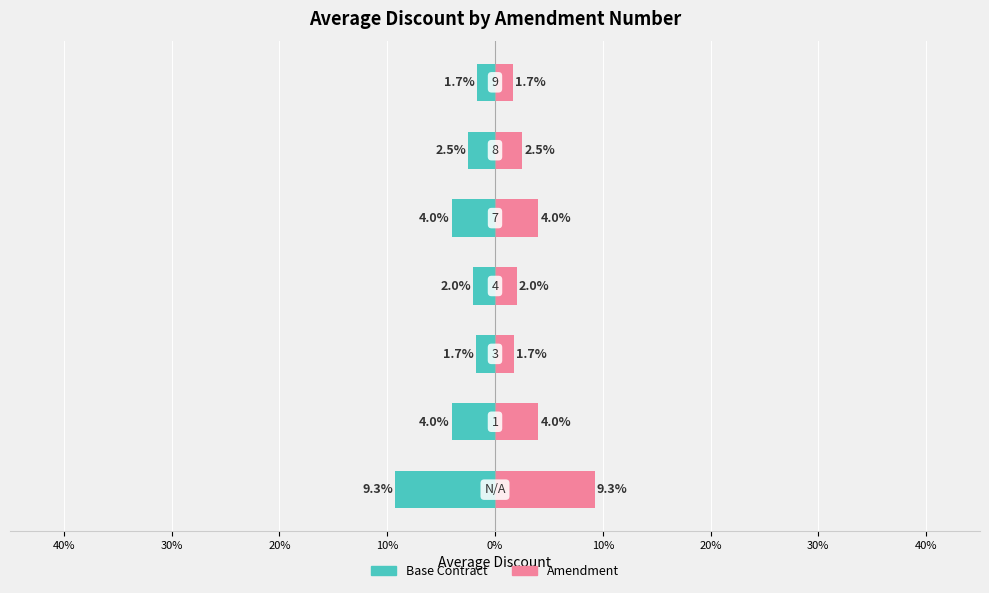

Reading left to right, list all the values displayed in this chart.

Base Contract: 40%=-0.1	30%=-0.0	20%=-0.0	10%=-0.0	0%=-0.0	10%=-0.0	20%=-0.0
Amendment: 40%=0.1	30%=0.0	20%=0.0	10%=0.0	0%=0.0	10%=0.0	20%=0.0